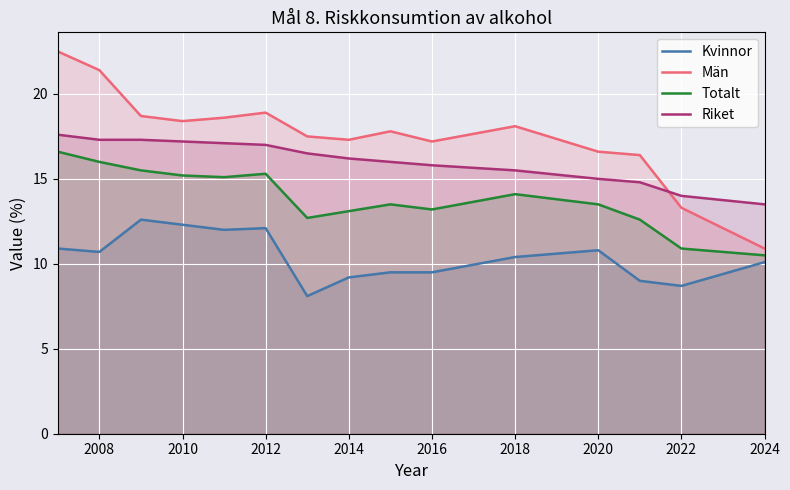

What is the minimum value for Män?

10.9